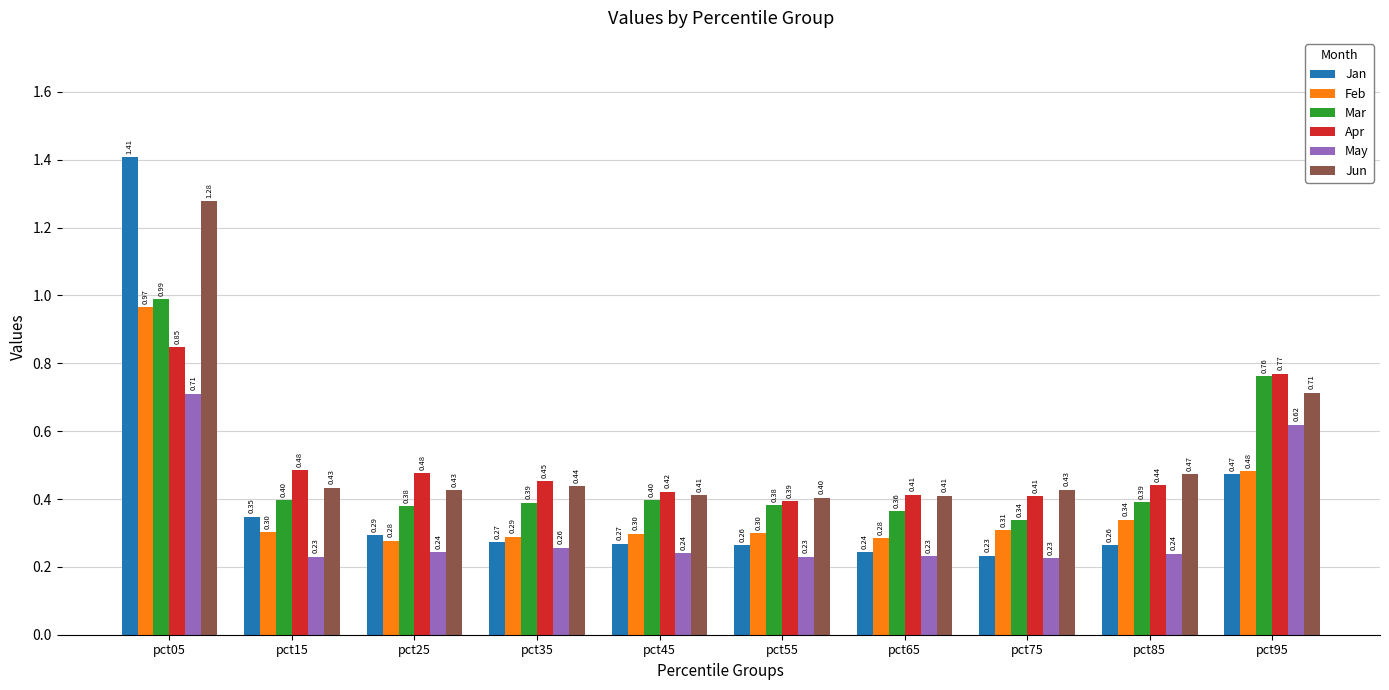

What are all the series names shown in the legend?

Jan, Feb, Mar, Apr, May, Jun